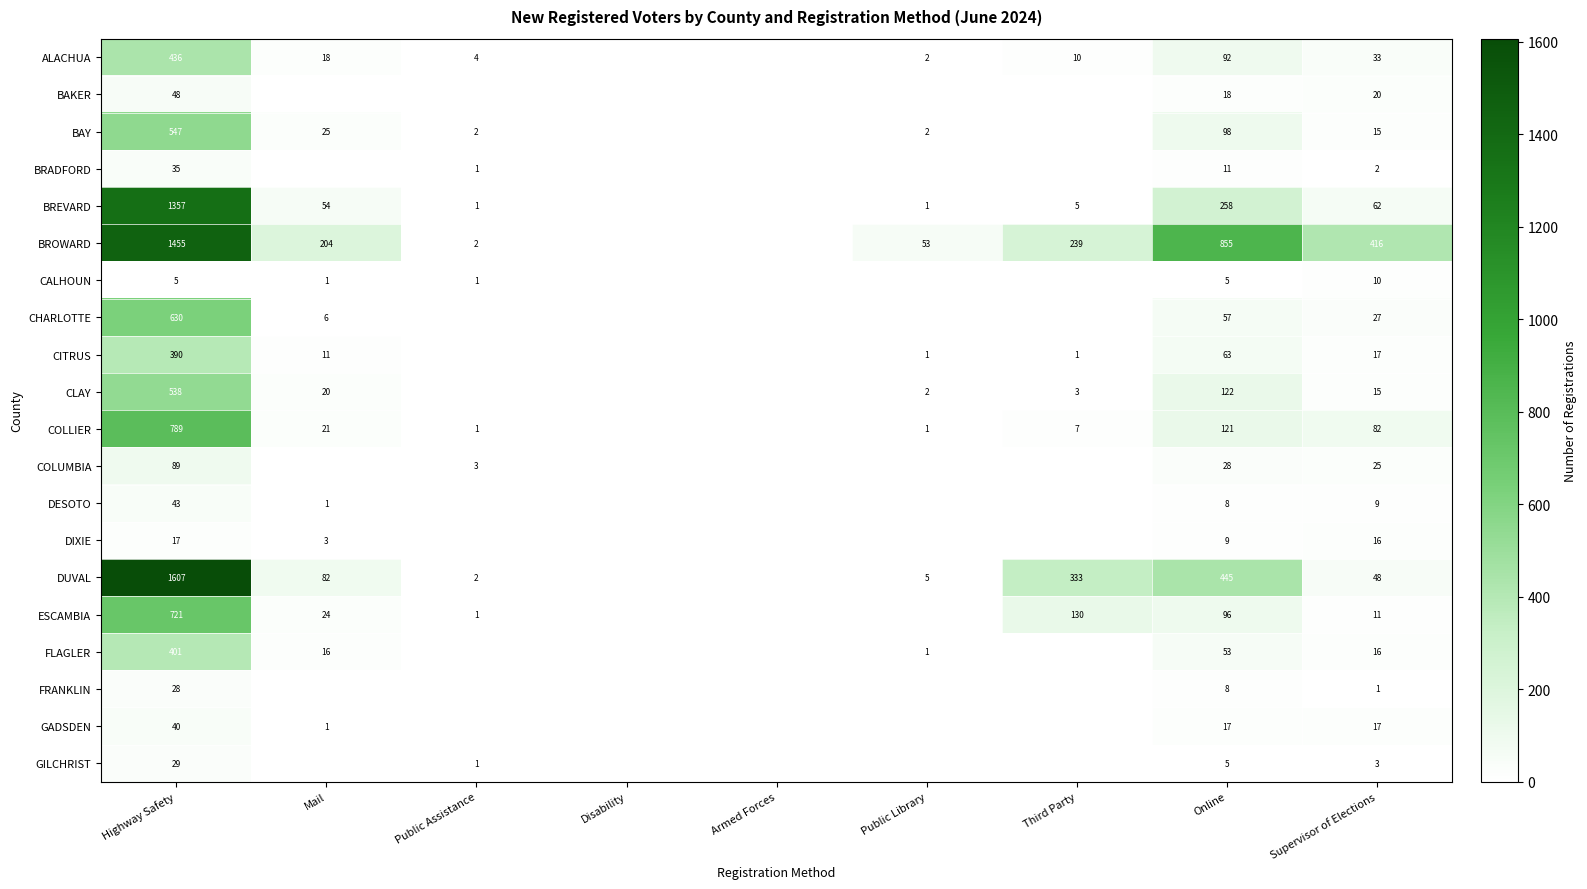

Between Public Assistance and Third Party, which is larger?

Third Party